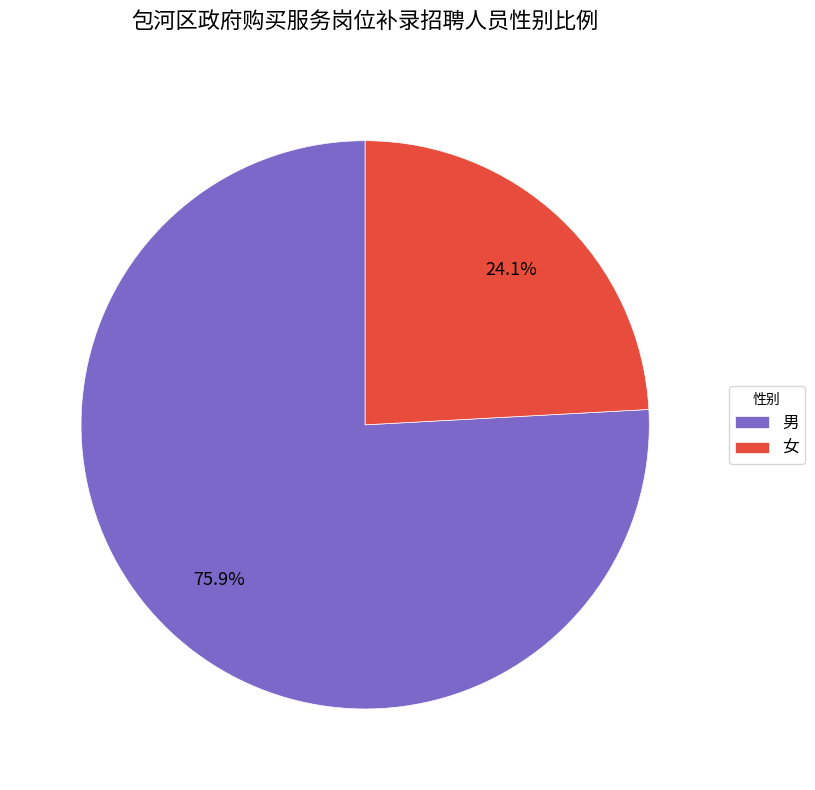

True or false: 男 accounts for 63% of the total.

False